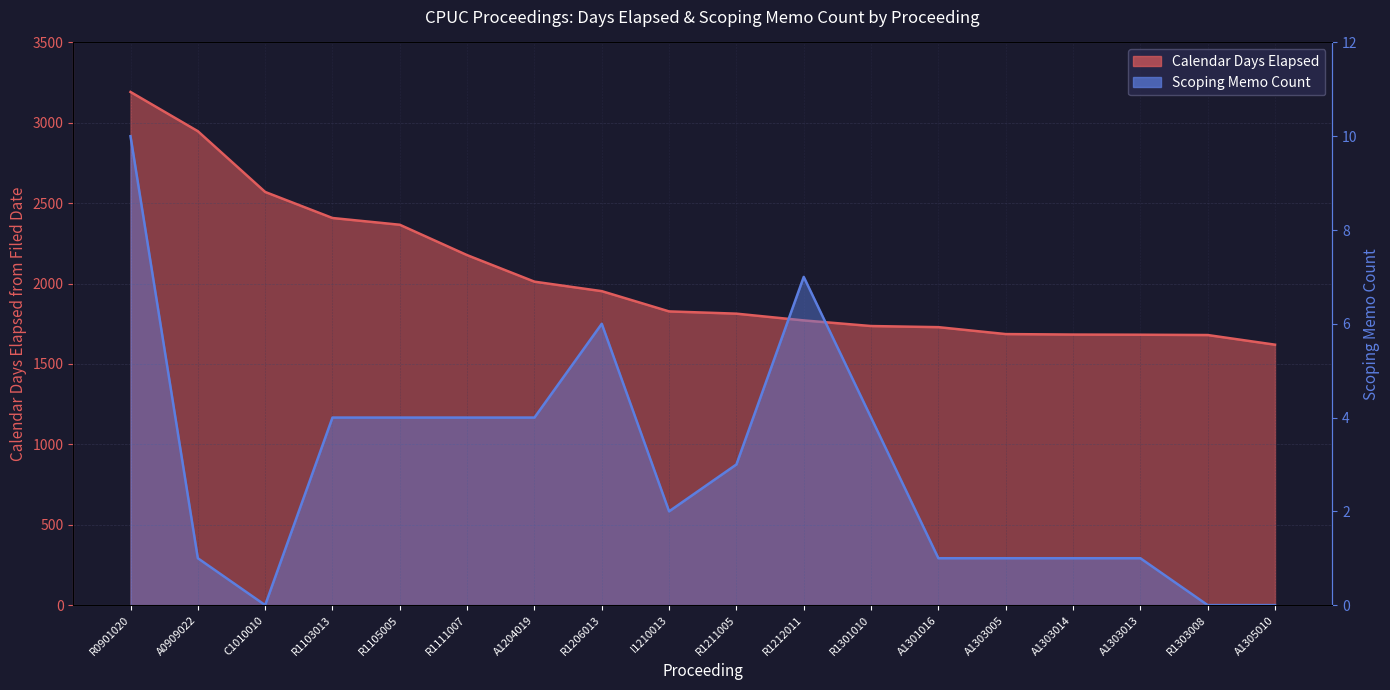

At which label does Scoping Memo Count reach its peak?

R0901020